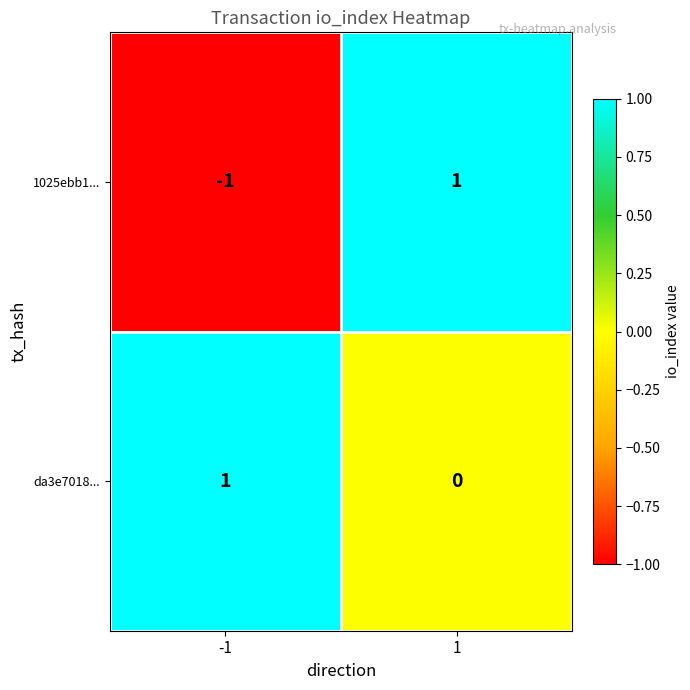

At 1, list the series in order from largest to smallest.

1025ebb1..., da3e7018...